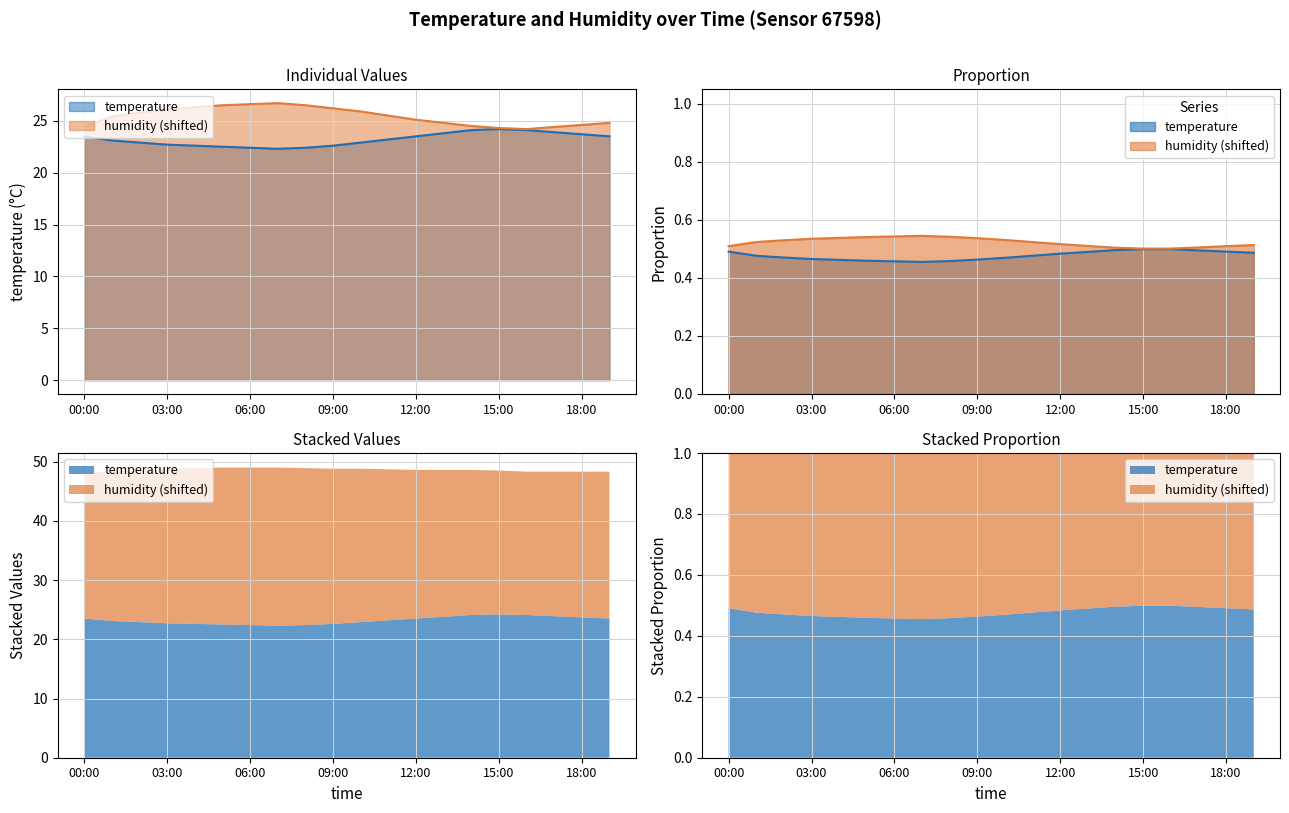

Which series changed the most between 11:00 and 14:00?

humidity